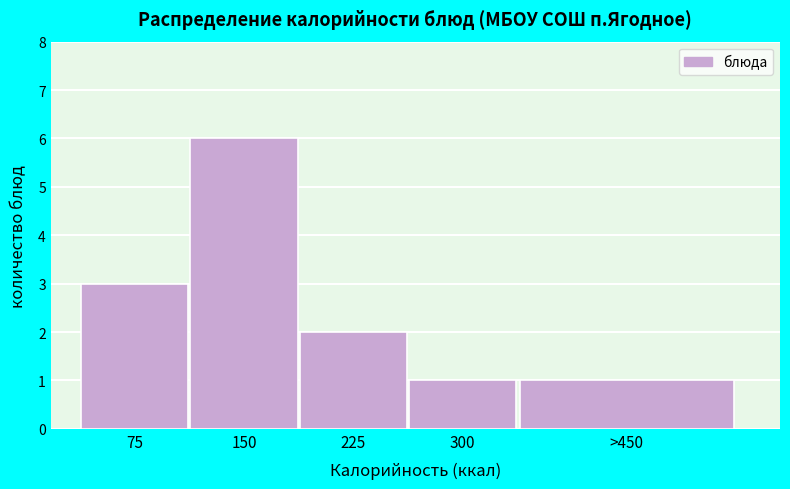

Reading right to left, extract all data points from this chart.

>450=1	300=1	225=2	150=6	75=3